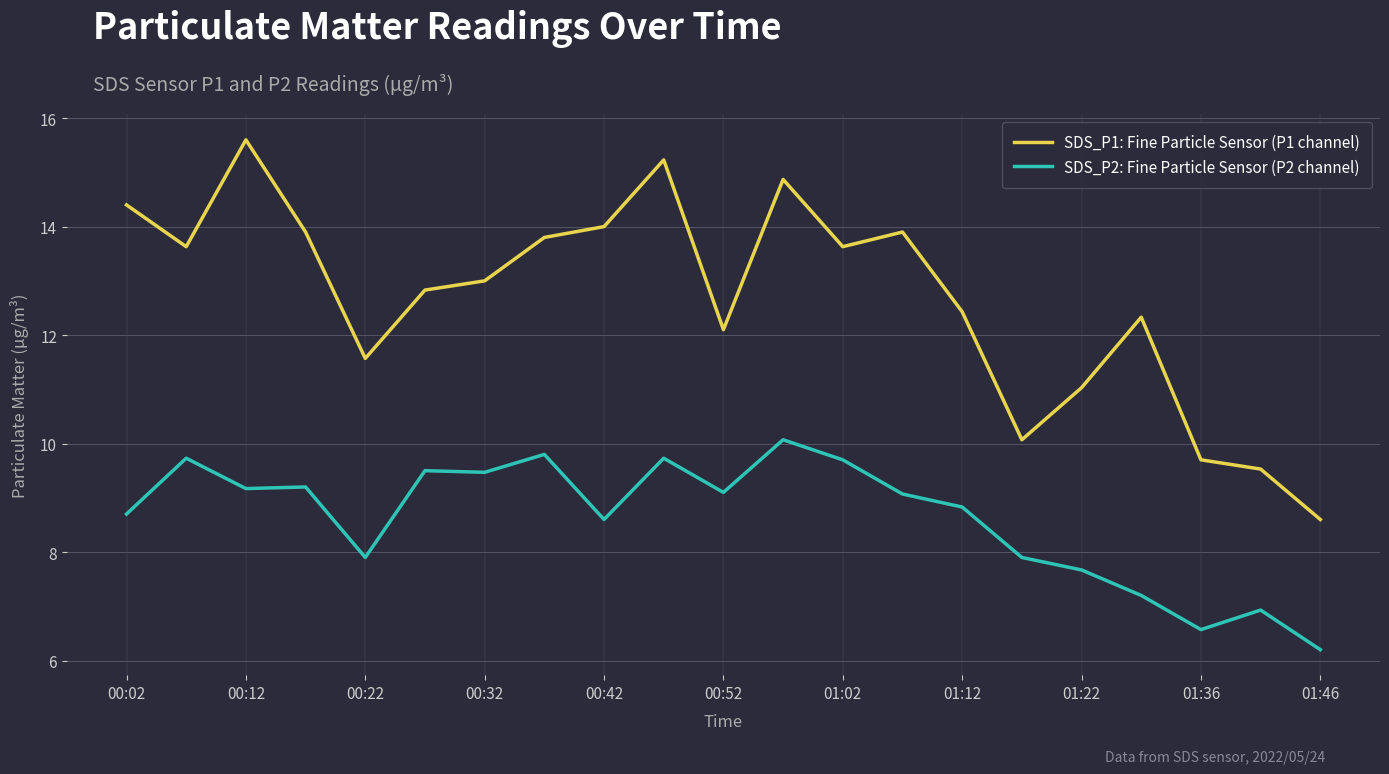

Is this an area chart (filled region under the line)?

No